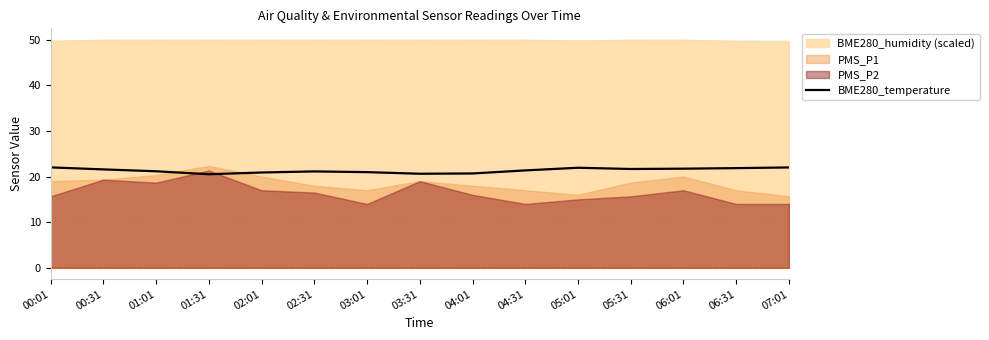

True or false: there are more than 2 points higher than both neighbors.

False